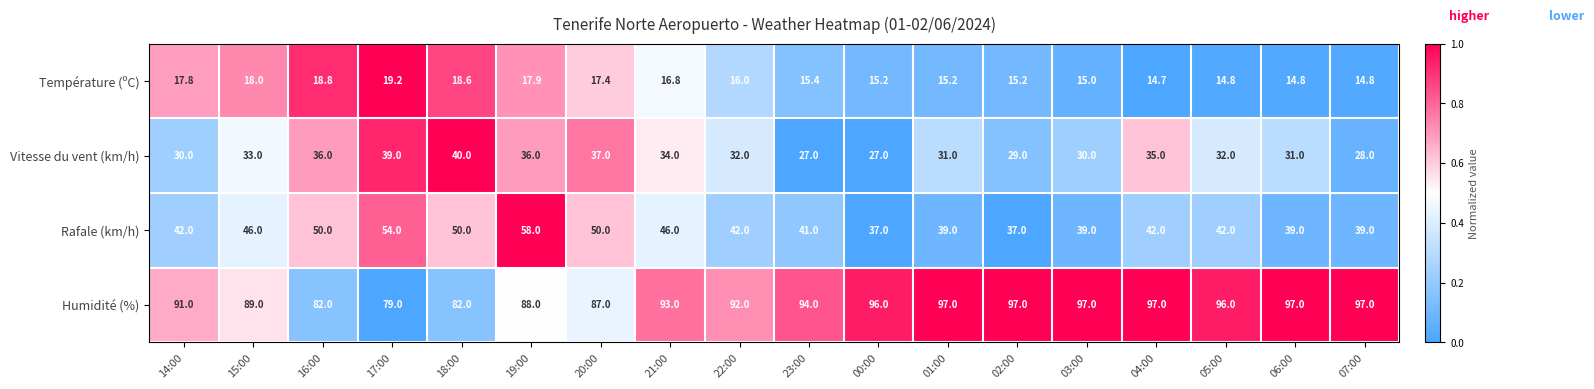

What is the difference between the maximum and minimum values in the Rafale (km/h) series?

21.0